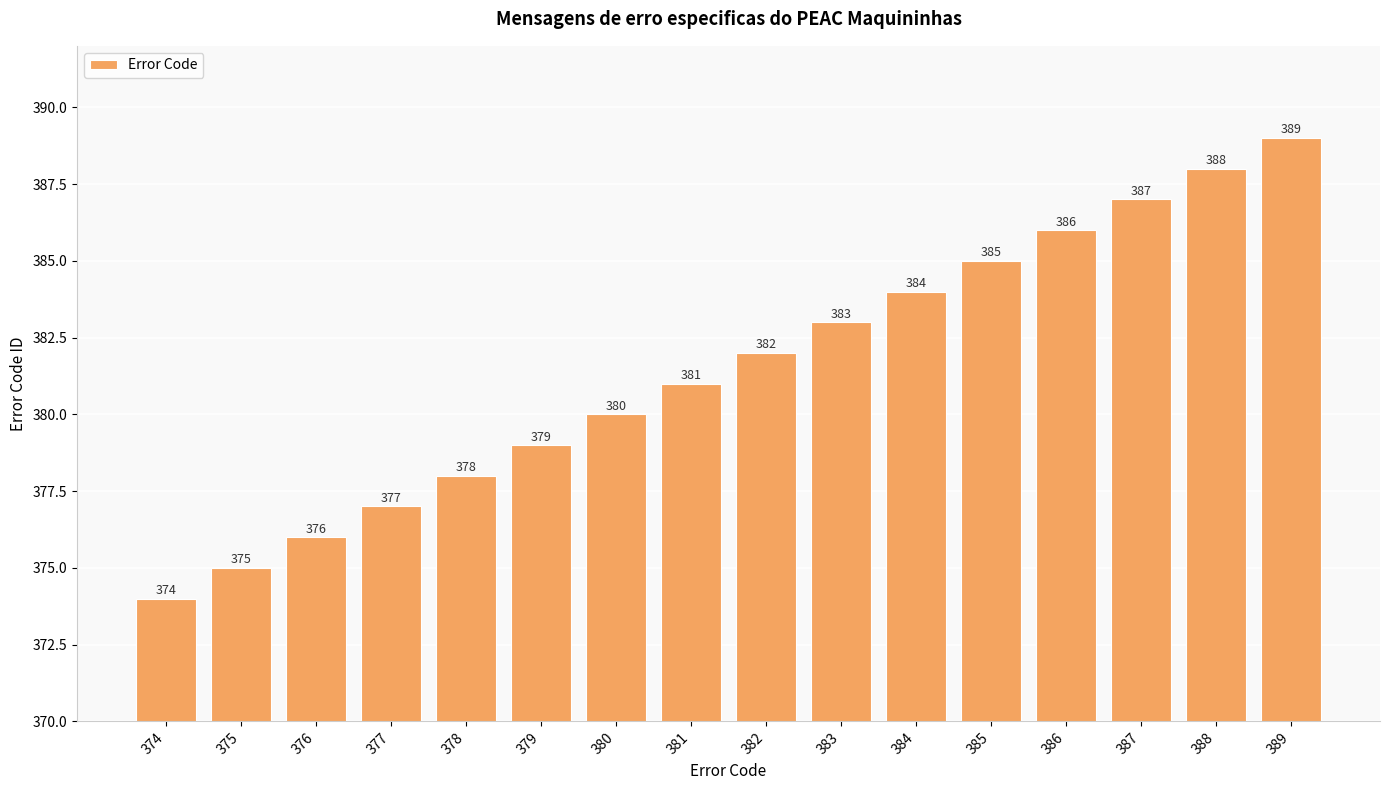

What is the greatest value displayed?

389